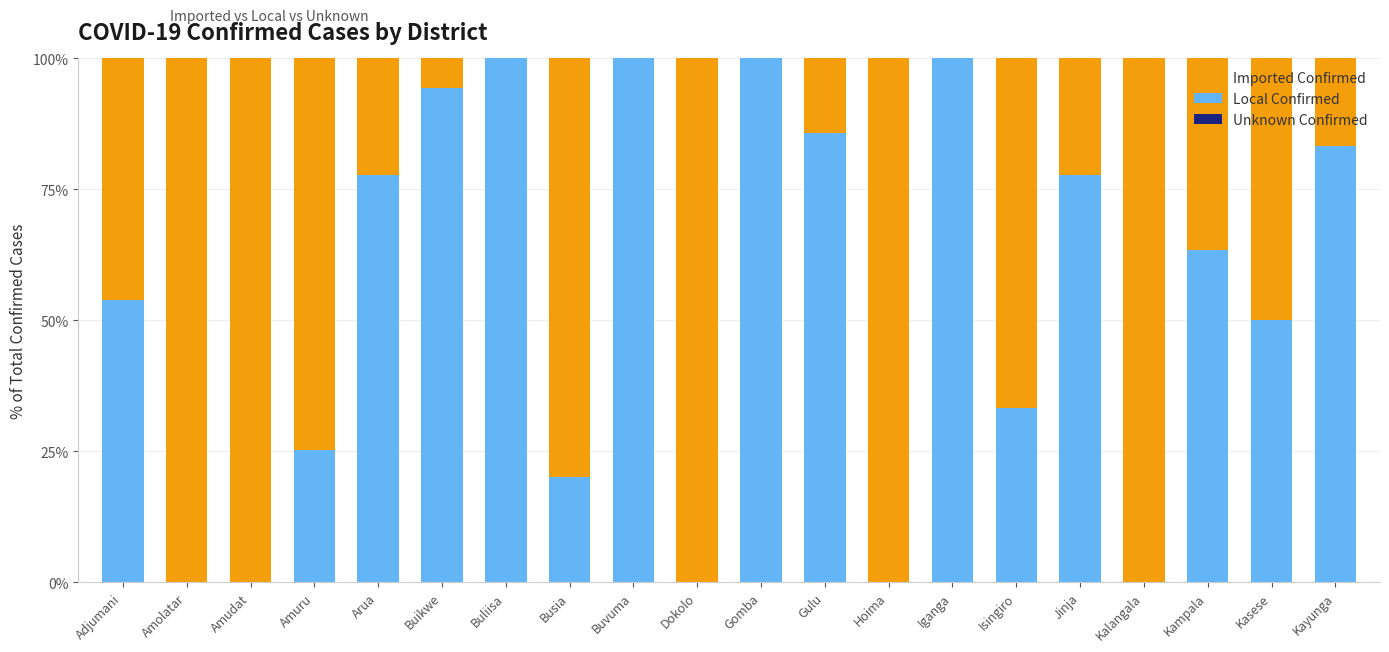

What is the total value across all series at Kayunga?

100.0